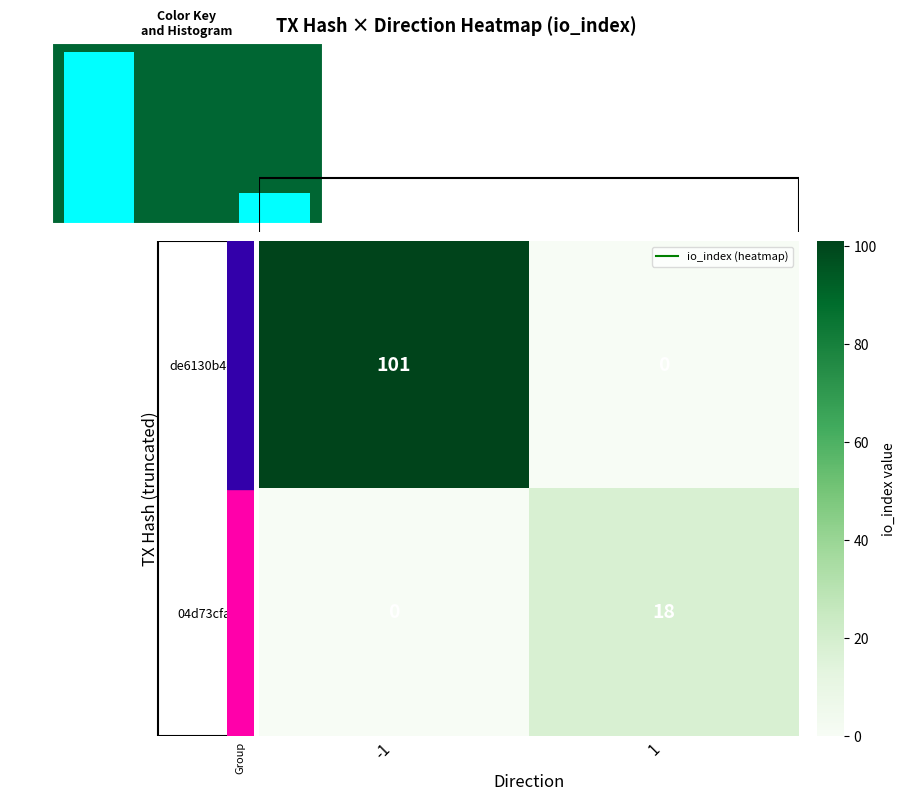

Rank the series by their maximum value, from lowest to highest.

04d73cfaf6…, de6130b4d5…